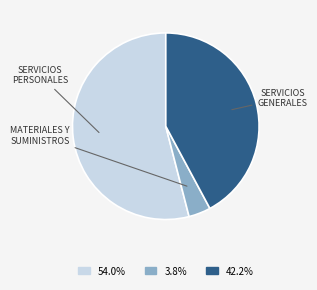

Is there a majority slice in this chart?

Yes